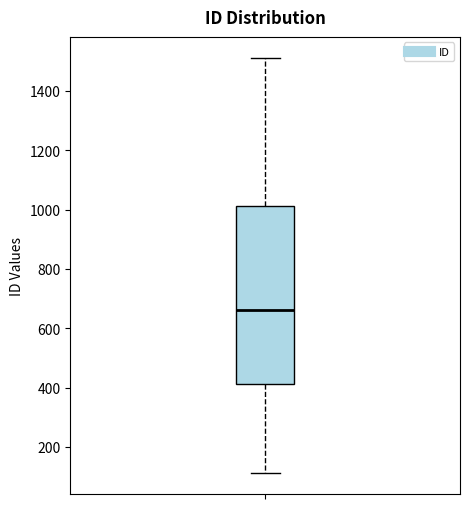

Transcribe this box plot: give where the median line is, the range the box spans, and where the two whiskers end, as read against the y-axis. The values are not printed on the chart, so give them approximately, as read against the axis.

median 660, box 420 to 1020, whiskers 120 to 1520